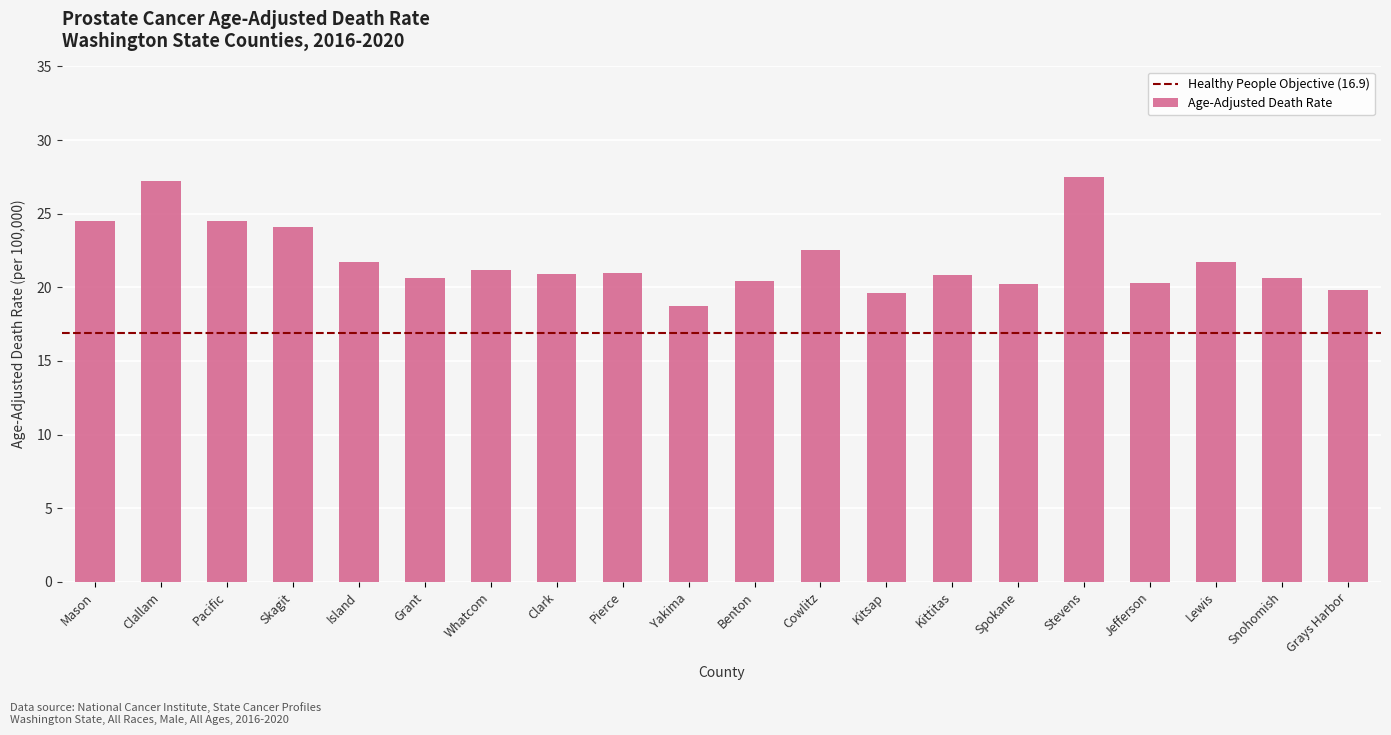

Which label corresponds to the smallest value in the chart?

Yakima